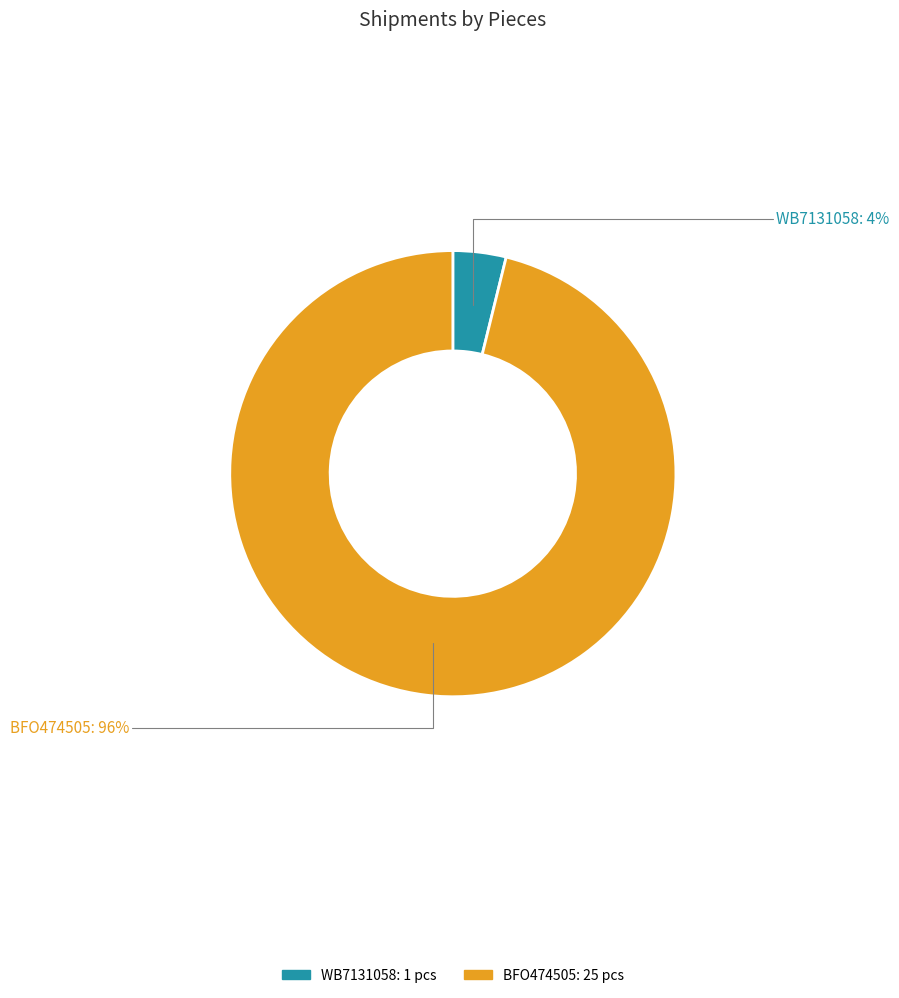

Does any single category account for the majority?

Yes